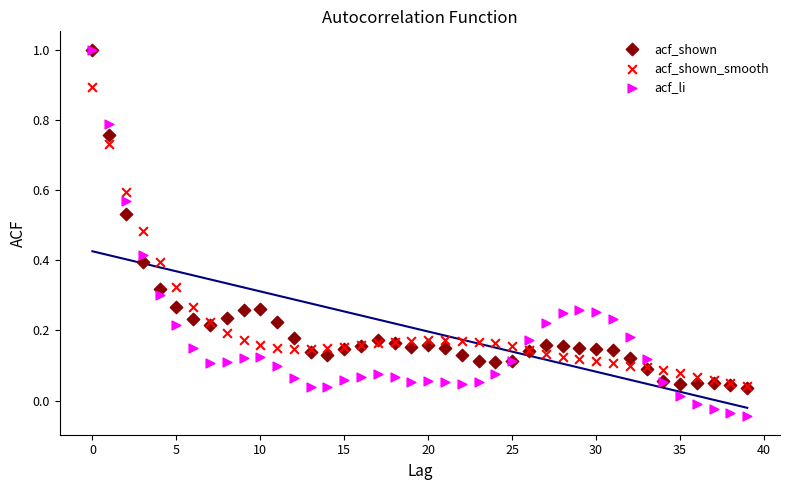

What are all the series names shown in the legend?

acf_shown, acf_shown_smooth, acf_li